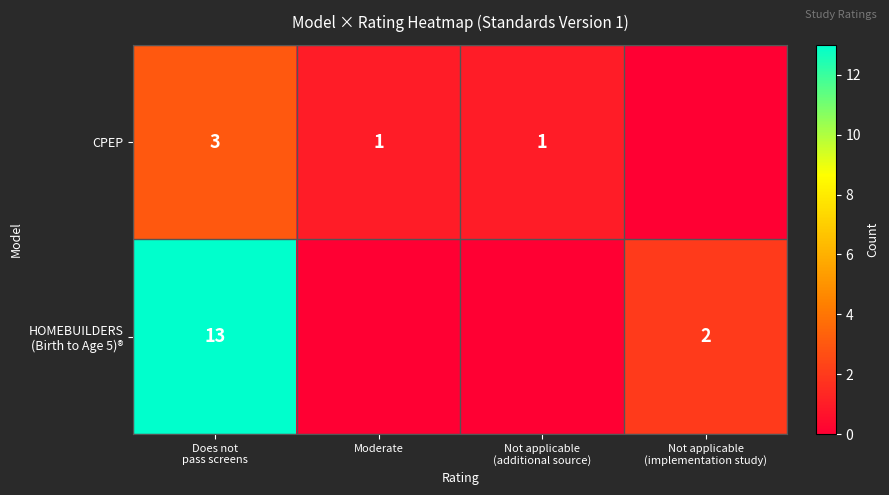

What is the spread (max minus min) of values at Moderate?

1